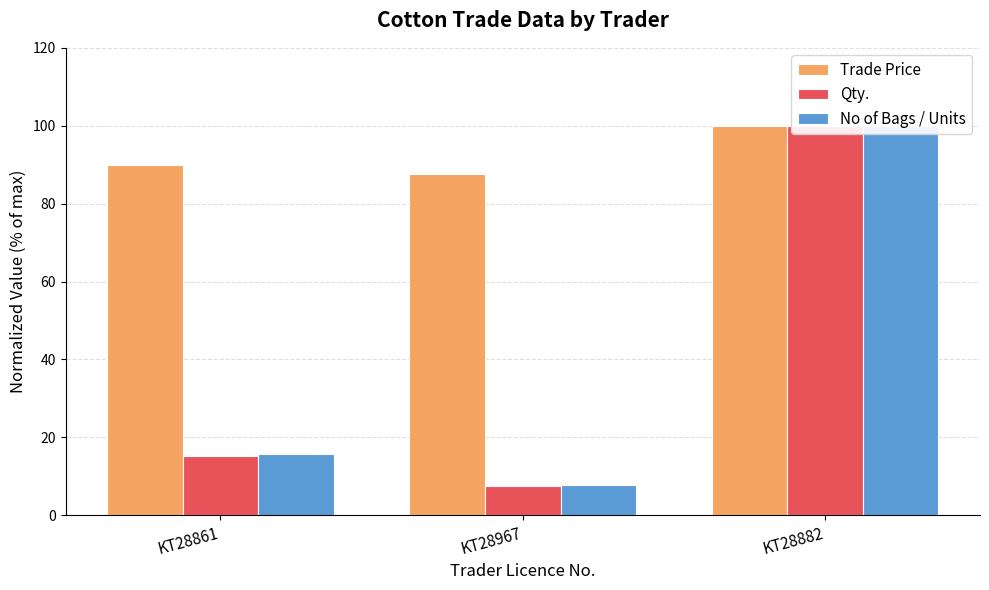

Reading left to right, extract all data points from this chart.

Trade Price: 89.8	87.7	100.0
Qty.: 15.2	7.6	100.0
No of Bags / Units: 15.8	7.9	100.0